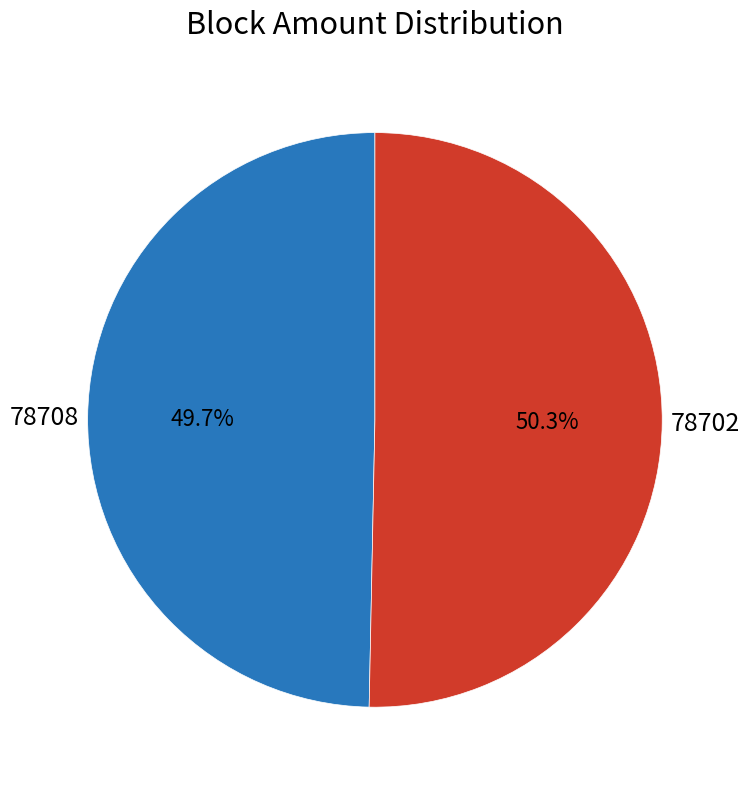

Does any single category account for the majority?

Yes